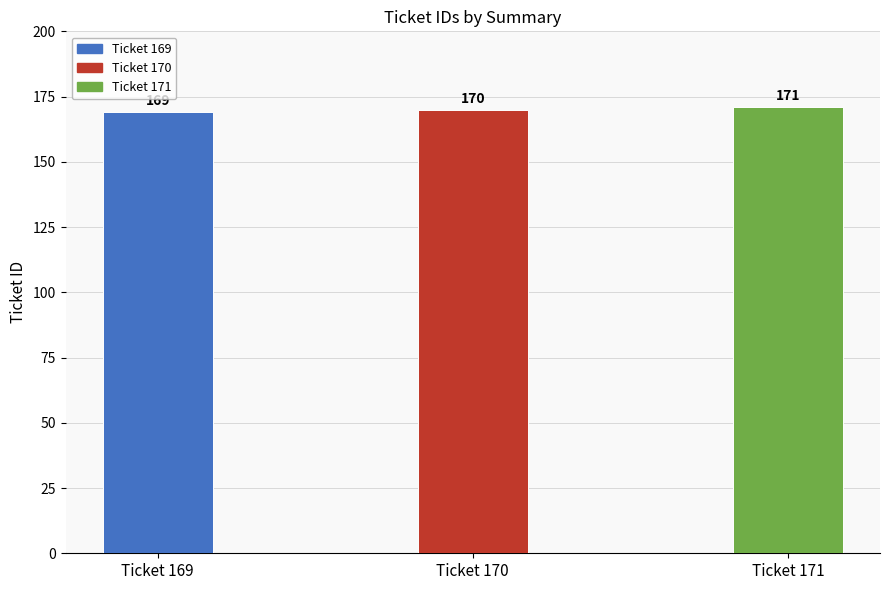

Where is the data nearest to the value 170?

Ticket 170